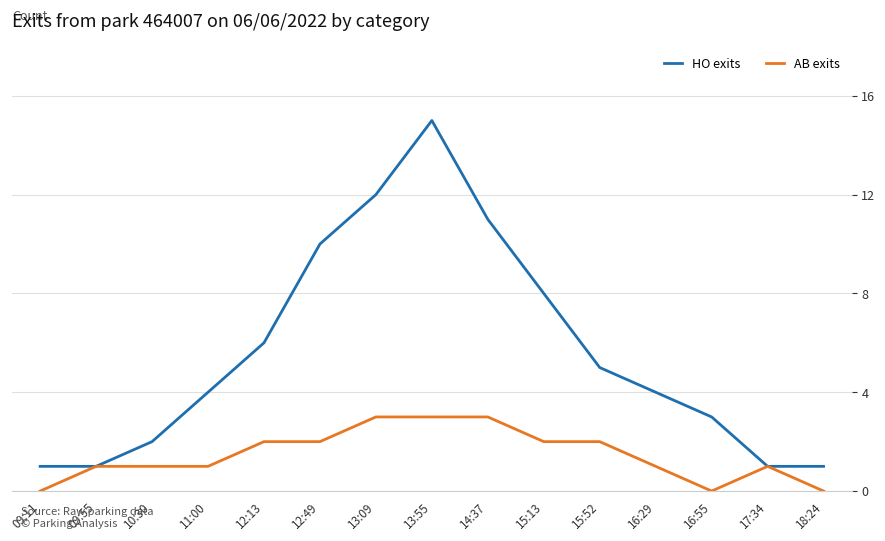

What is the difference between the second highest and minimum values in the AB exits series?

3